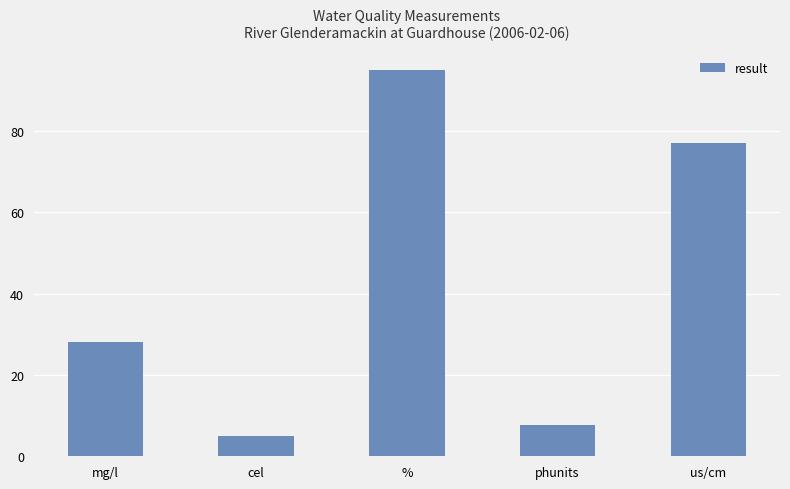

List the labels in order of value, largest first.

%, us/cm, mg/l, phunits, cel